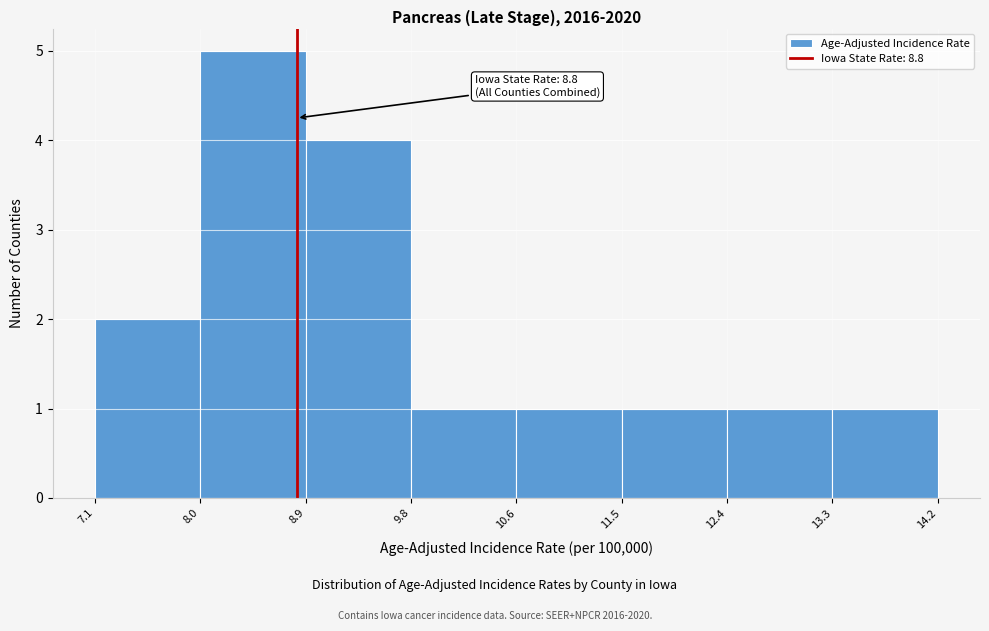

Over which range of the x-axis is the bar tallest?

8.0 to 8.9